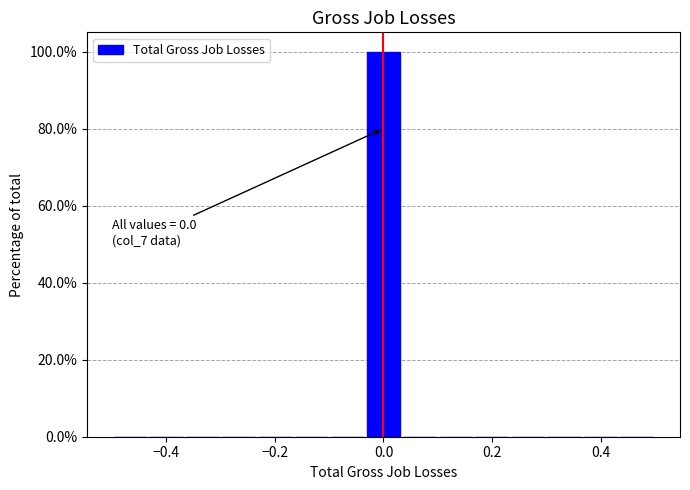

Around what value on the x-axis is the tallest bar? Give the approximate position of its centre, as read against the axis.

0.00